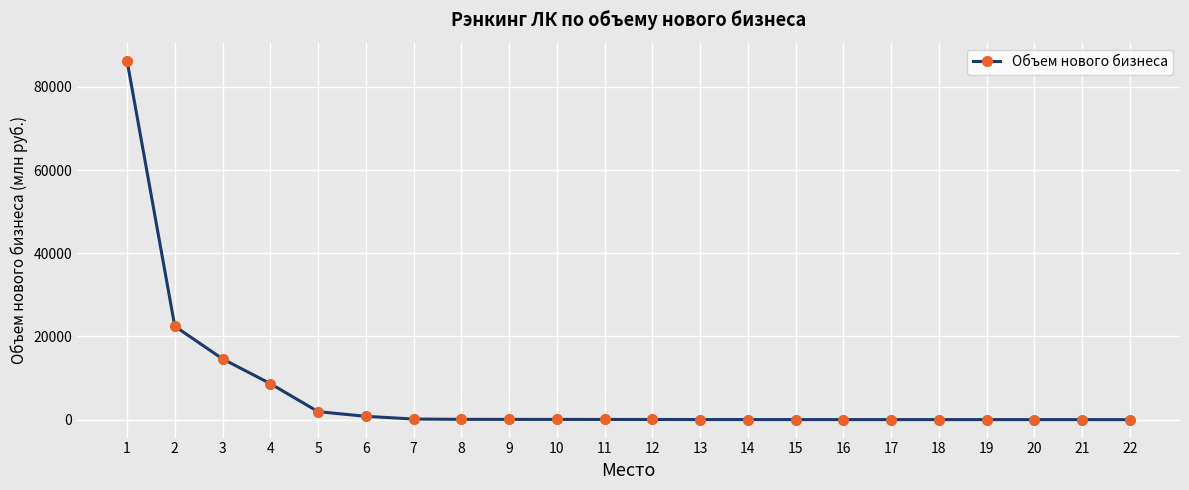

What is the value of the 5th point from the left?

1920.4